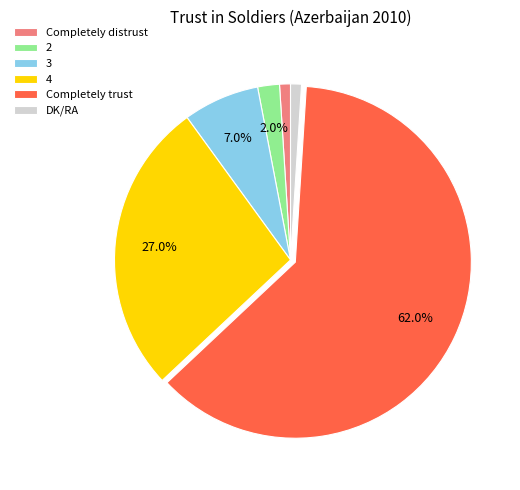

Count the number of slices in the pie.

6